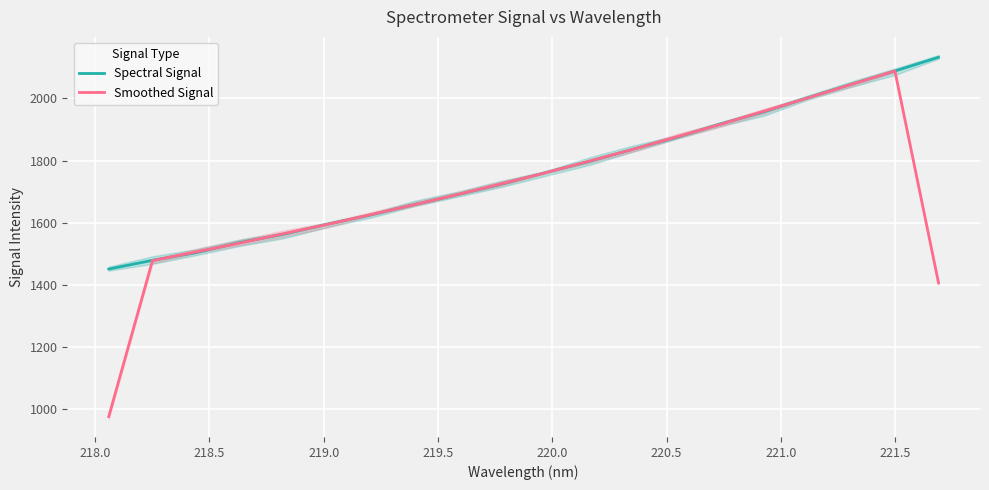

What is the maximum value for Smoothed Signal?

2088.2